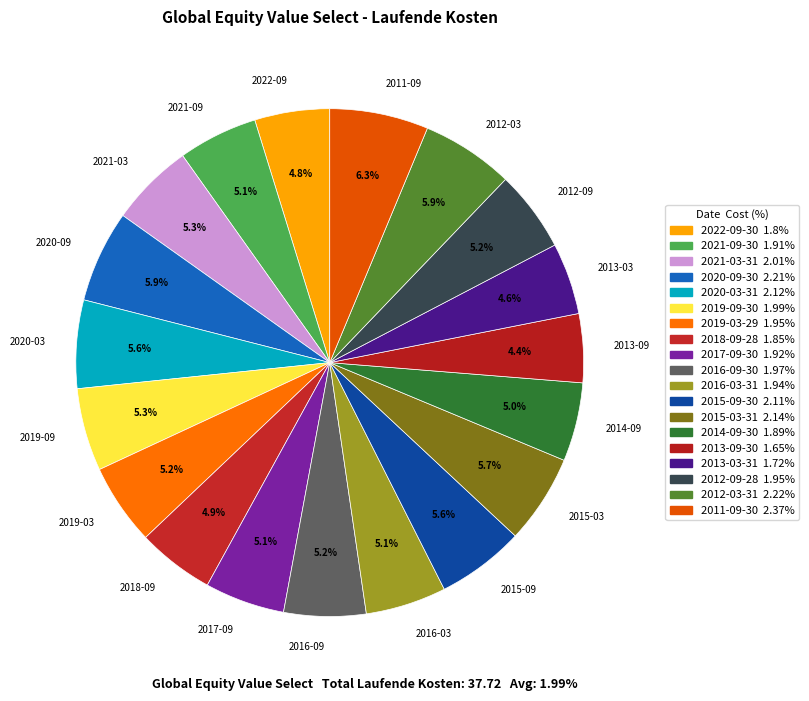

Is 2021-09 the majority of the pie?

No